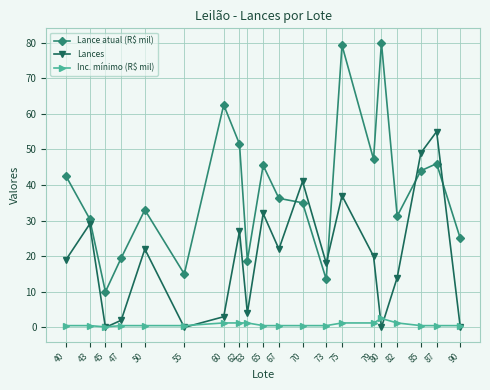

What are all the series names shown in the legend?

Lance atual (R$ mil), Lances, Inc. mínimo (R$ mil)